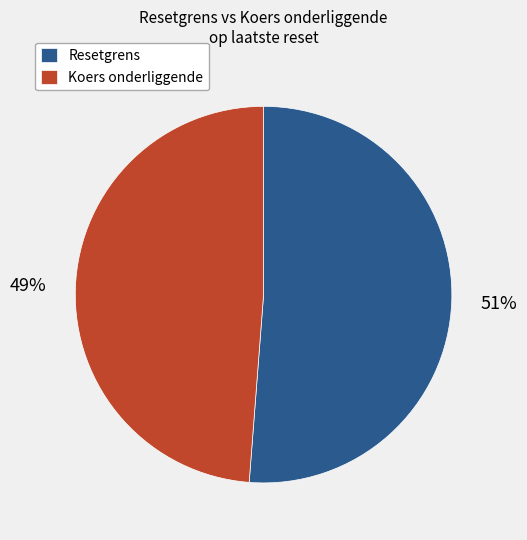

How many segments does this pie chart have?

2